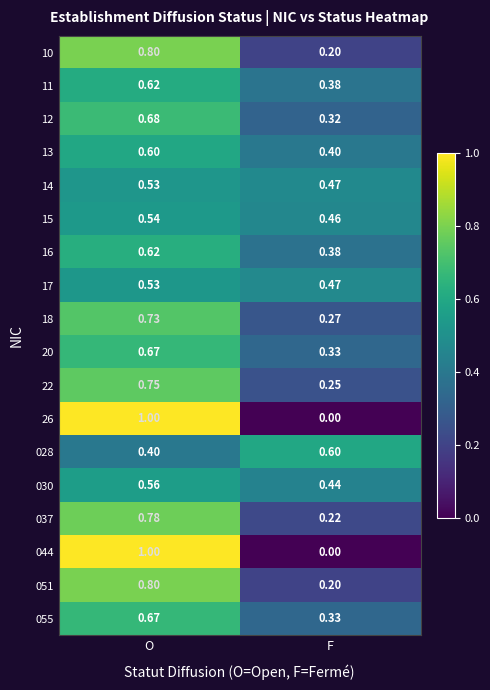

At which label is 028 closest to 0?

O